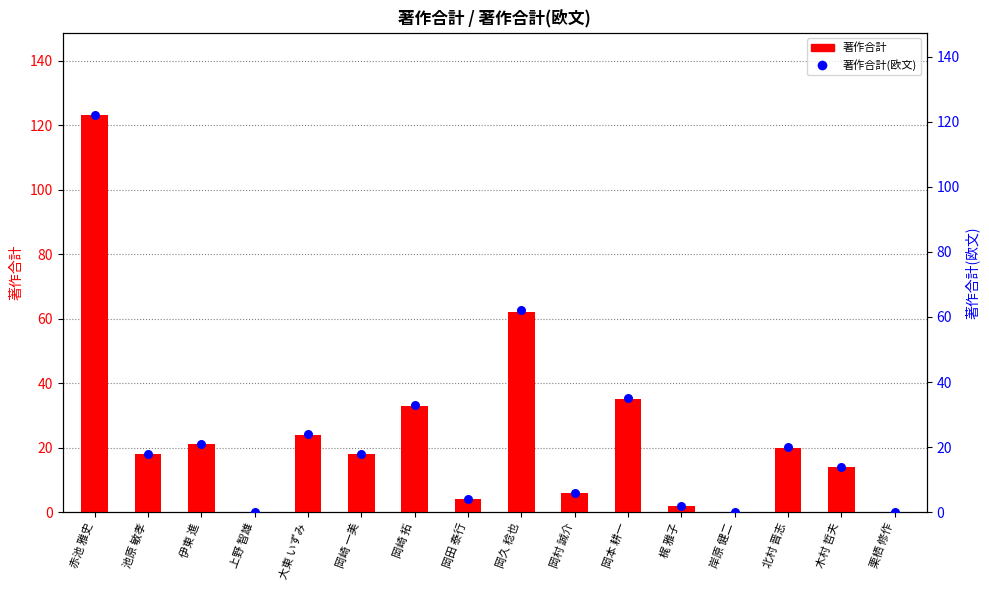

At how many categories does at least one series exceed 21?

5